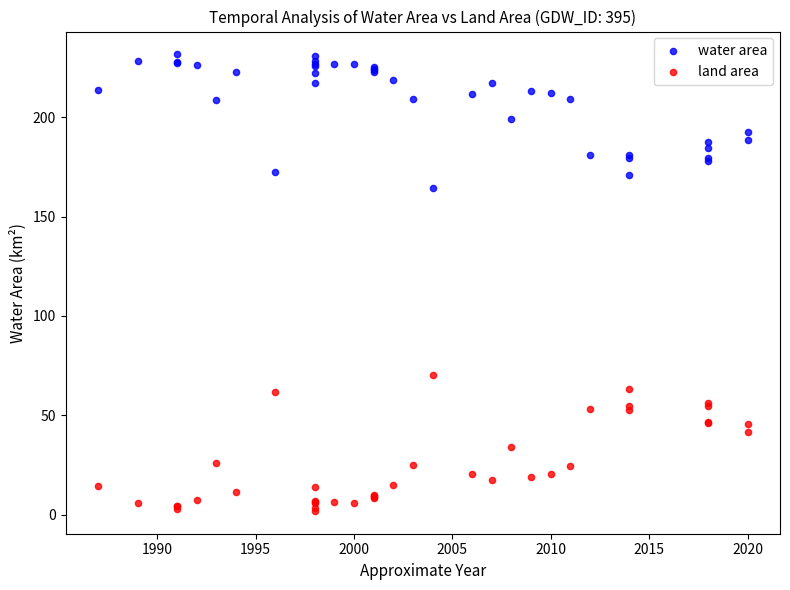

Which series reaches the minimum Y coordinate?

land area